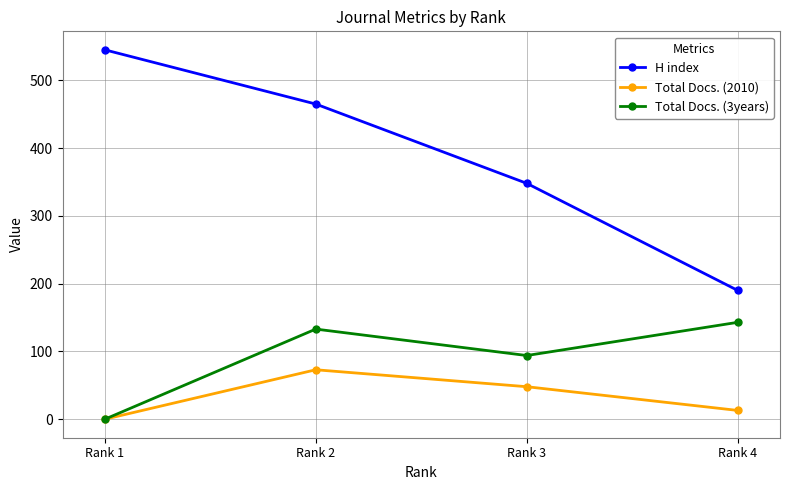

Count the number of categories in the chart.

4